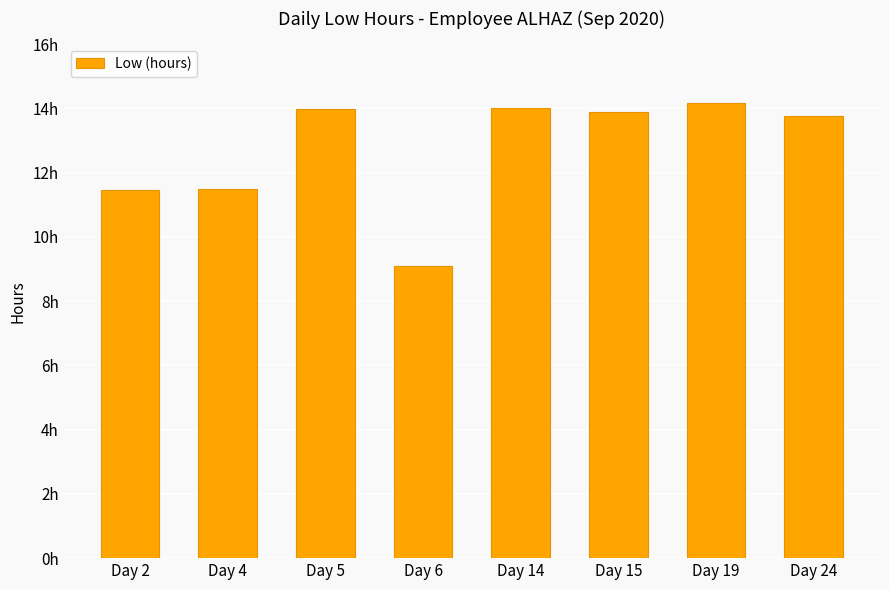

Where does the data first go above 13?

Day 5